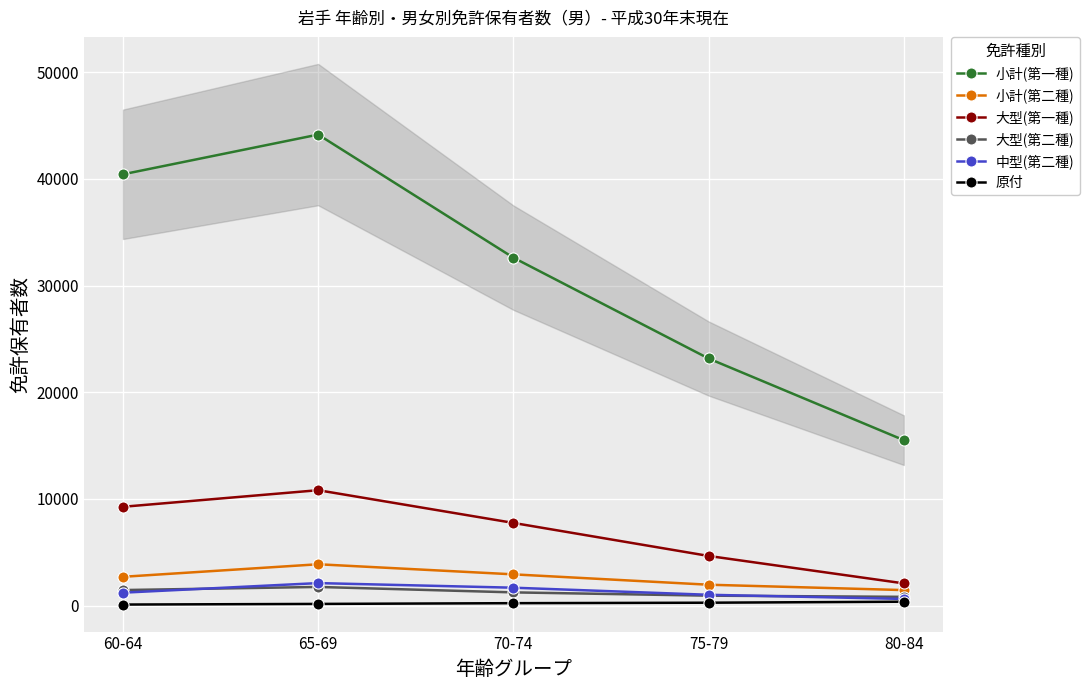

Where does the 中型(第二種) series first go above 1220?

65-69